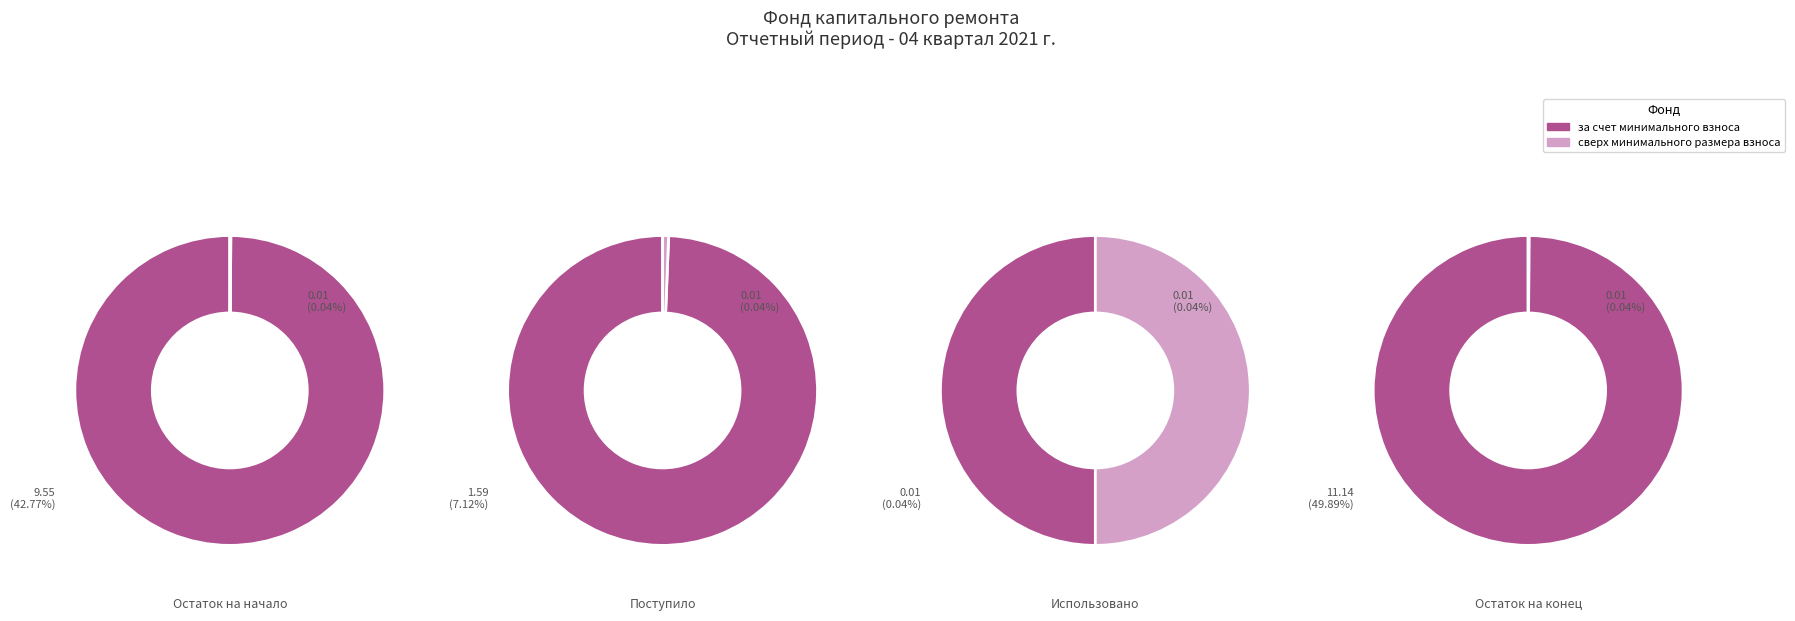

Is there any slice that represents more than half of the pie?

No